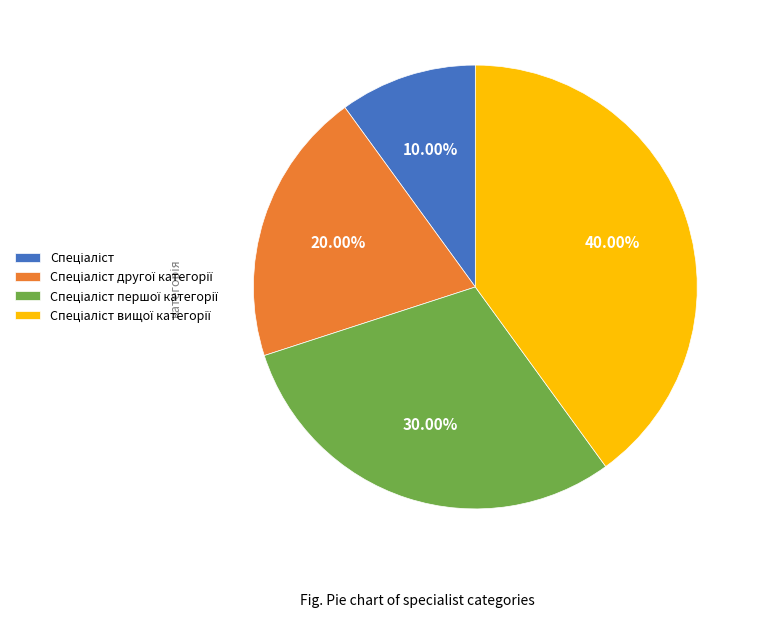

Is there a majority slice in this chart?

No